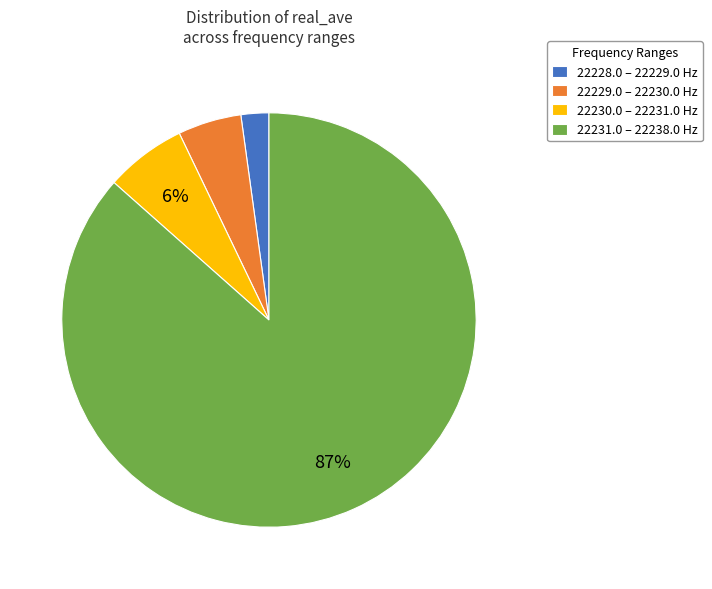

Count the number of slices in the pie.

4